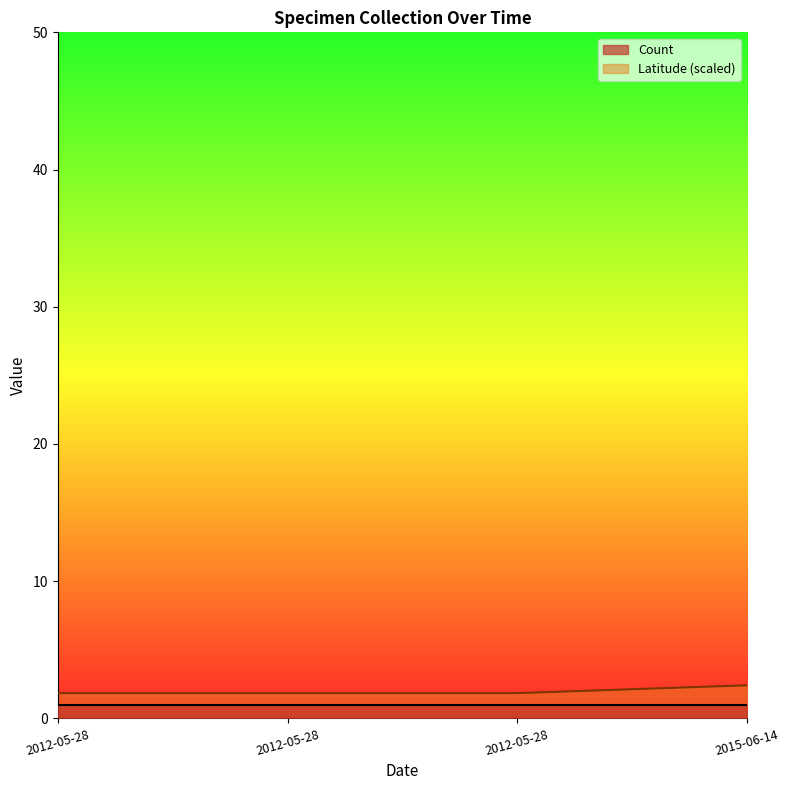

The value at 2012-05-28 is 2.6. True or false?

False